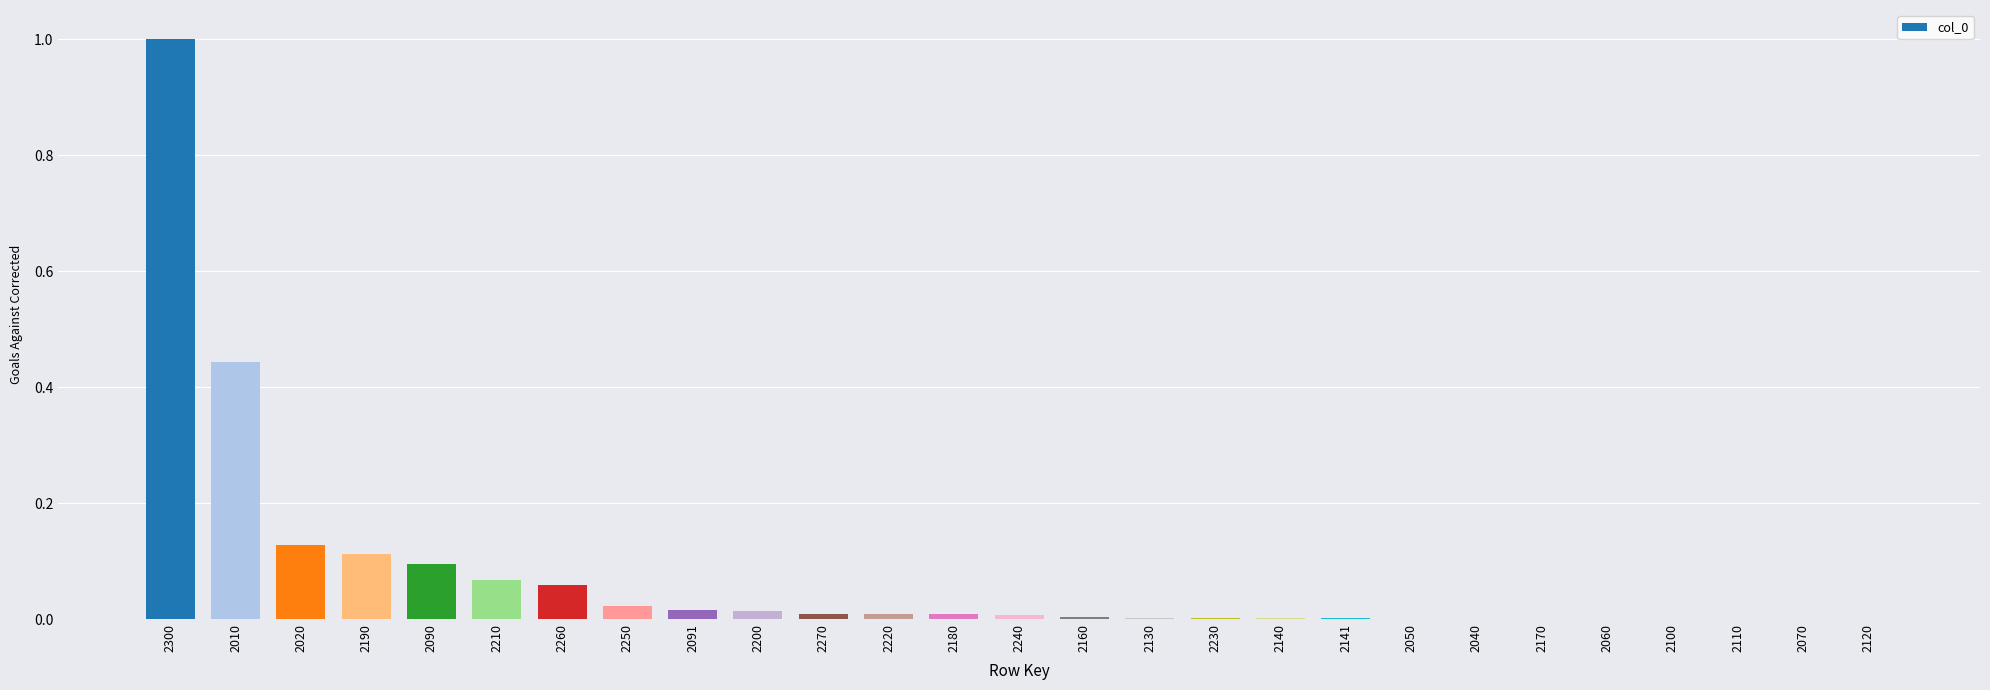

What is the sum of all values?

2.0